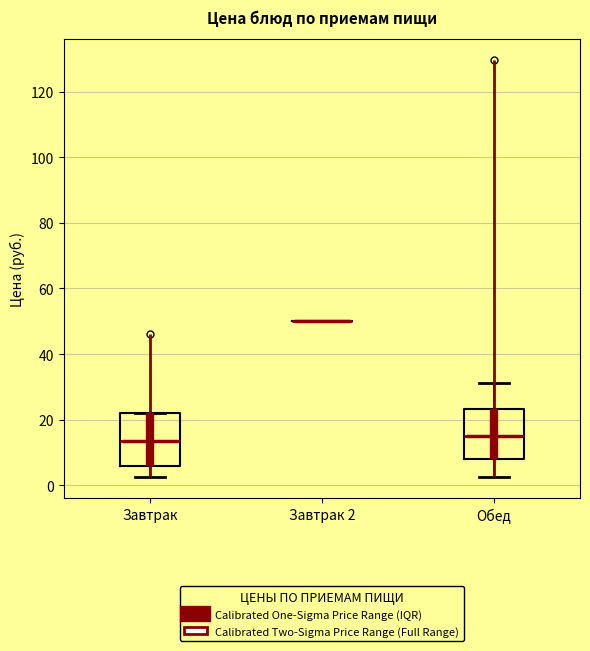

Reading left to right, read every box against the y-axis: the position of its median line, the range the box covers, and the ends of its whiskers. The values are not printed on the chart, so give them approximately, as read against the axis.

Завтрак: median 14, box 6 to 22, whiskers 2 to 22
Завтрак 2: box collapsed to a line at 50, whiskers 50 to 50
Обед: median 16, box 8 to 24, whiskers 2 to 32